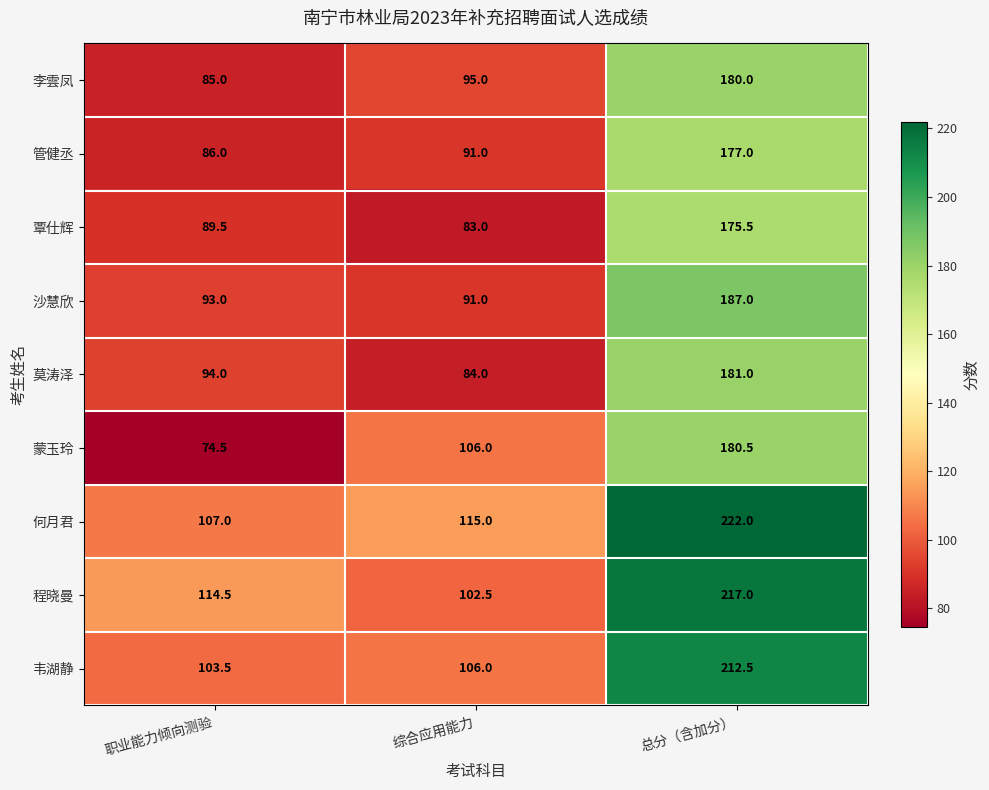

Is it true that 覃仕辉 equals 22.9 at 综合应用能力?

False